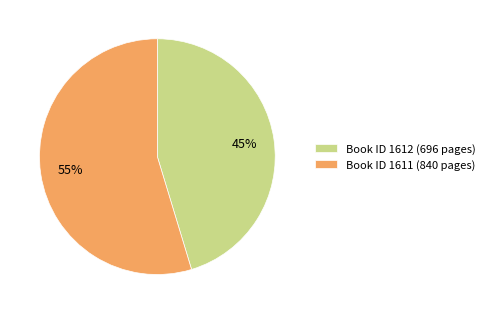

The Book ID 1612 (696 pages) slice represents 60% of the pie. True or false?

False